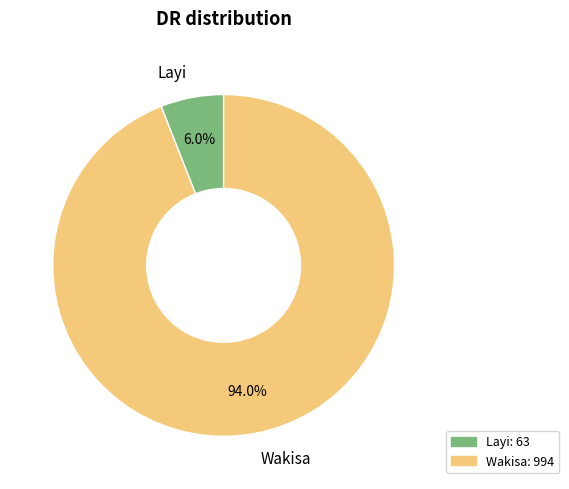

Which slice is the largest?

Wakisa